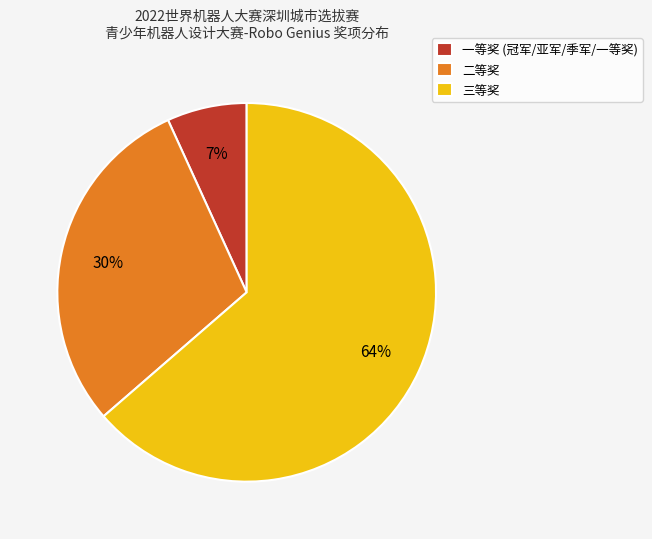

Is it true that 三等奖 is 69% of the pie?

False